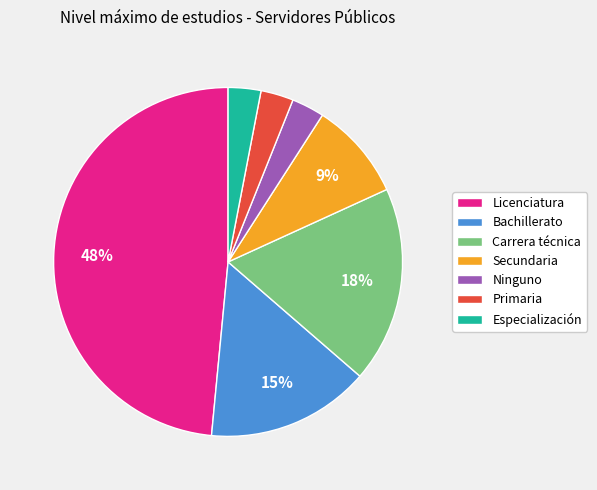

Is it true that Secundaria is 1% of the pie?

False